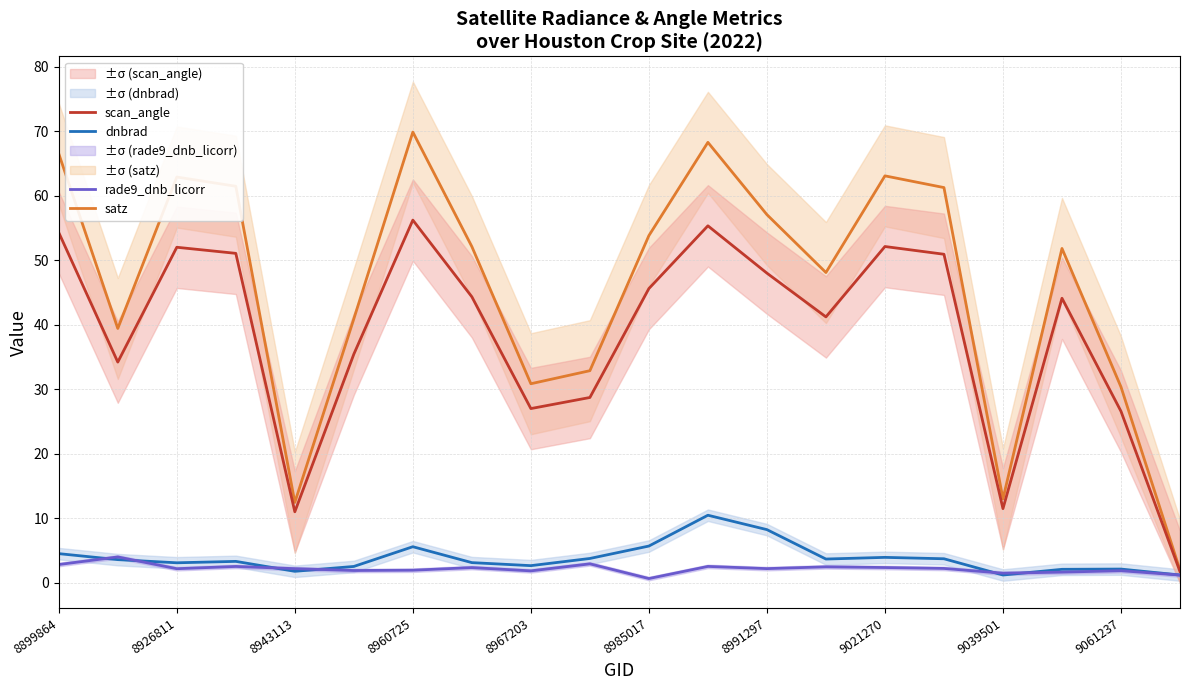

Reading left to right, transcribe all the data shown in this chart.

dnbrad: 4.5	3.6	3.1	3.3	1.8	2.6	5.6	3.2	2.7	3.8	5.7	10.5	8.3	3.7	4.0	3.8	1.2	2.1	2.2	1.2
satz: 66.5	39.5	62.9	61.5	12.5	41.0	69.9	52.1	30.9	32.9	53.9	68.3	57.1	48.1	63.1	61.3	13.0	51.9	30.4	2.0
scan_angle: 54.3	34.2	52.0	51.1	11.0	35.5	56.3	44.4	27.0	28.8	45.6	55.4	48.0	41.2	52.2	51.0	11.5	44.1	26.6	1.8
rade9_dnb_licorr: 2.9	4.0	2.2	2.6	2.2	1.9	2.0	2.4	1.9	3.0	0.7	2.6	2.2	2.5	2.4	2.3	1.5	1.7	1.9	1.2